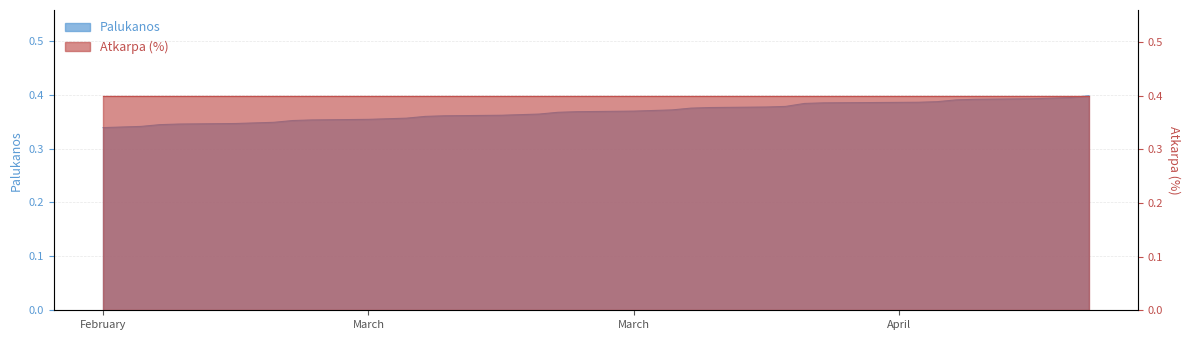

List the labels in order of value, smallest first.

2024-02-19, 2024-02-20, 2024-02-21, 2024-02-22, 2024-02-23, 2024-02-26, 2024-02-27, 2024-02-28, 2024-02-29, 2024-03-01, 2024-03-04, 2024-03-05, 2024-03-06, 2024-03-07, 2024-03-08, 2024-03-11, 2024-03-12, 2024-03-13, 2024-03-14, 2024-03-15, 2024-03-18, 2024-03-19, 2024-03-20, 2024-03-21, 2024-03-22, 2024-03-25, 2024-03-26, 2024-03-27, 2024-03-28, 2024-04-02, 2024-04-03, 2024-04-04, 2024-04-05, 2024-04-08, 2024-04-09, 2024-04-10, 2024-04-11